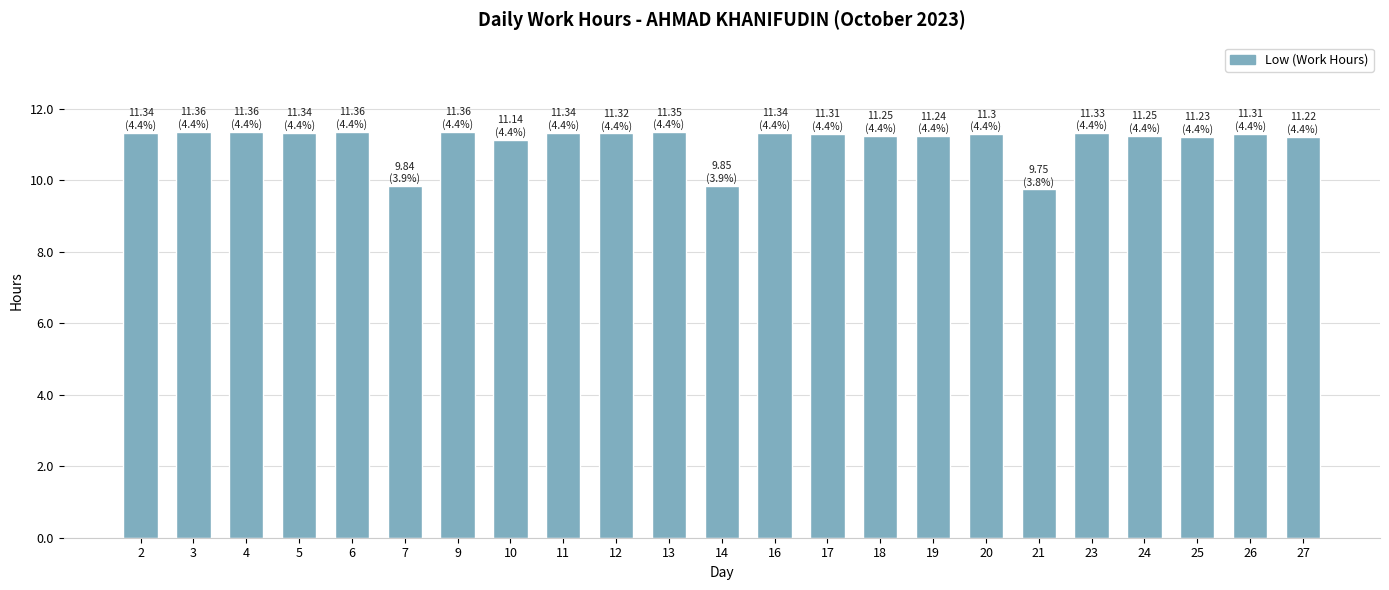

The value at 6 is 11.4. True or false?

True